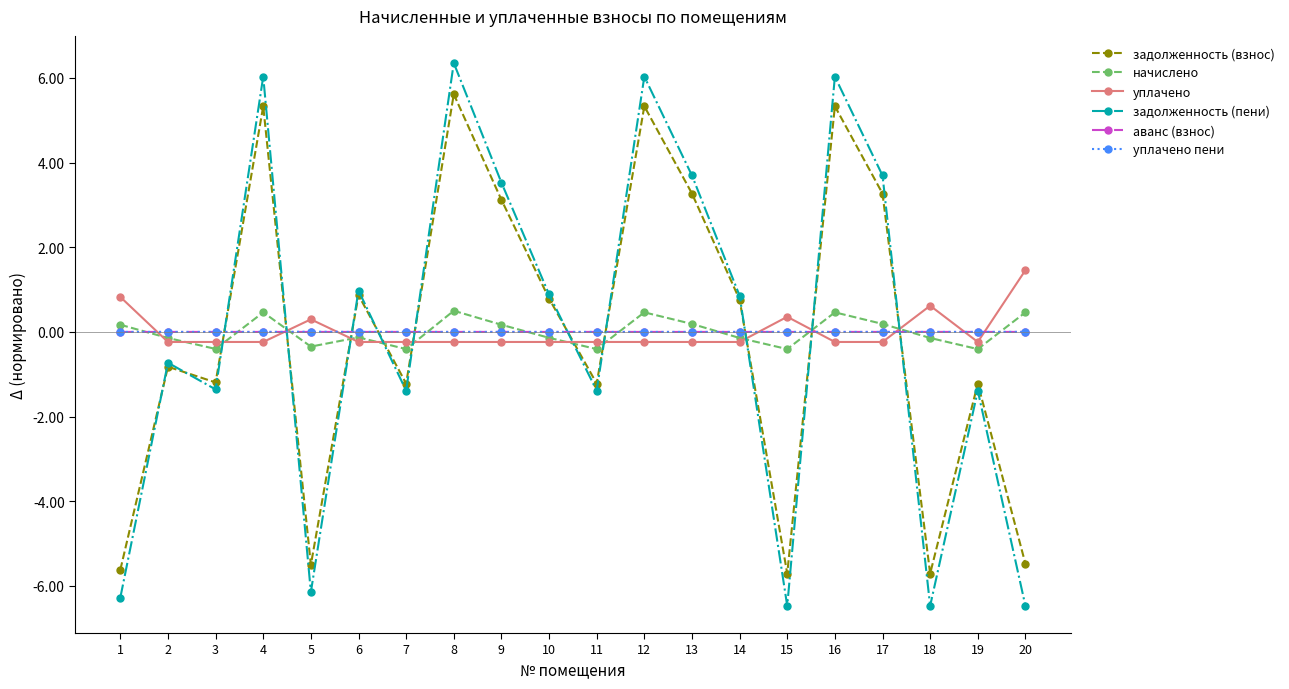

How many values in задолженность (взнос) are above zero?

10